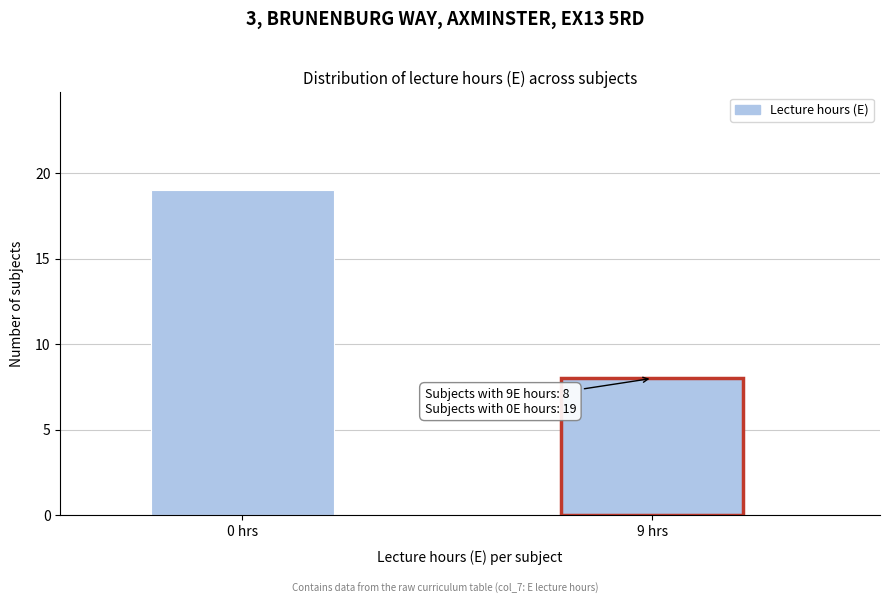

Reading left to right, what are all the values shown in this chart?

19	8